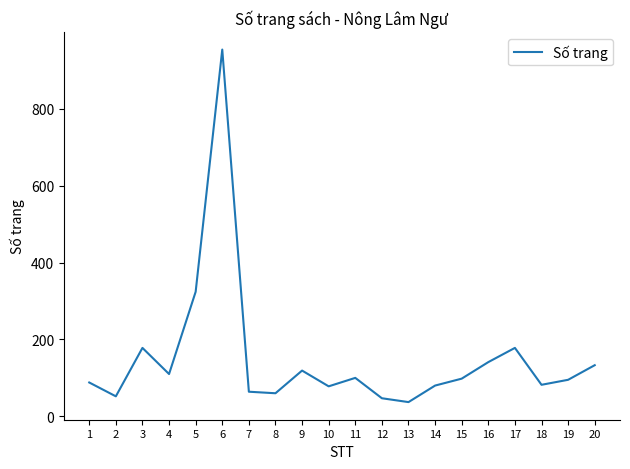

What is the smallest value displayed?

37